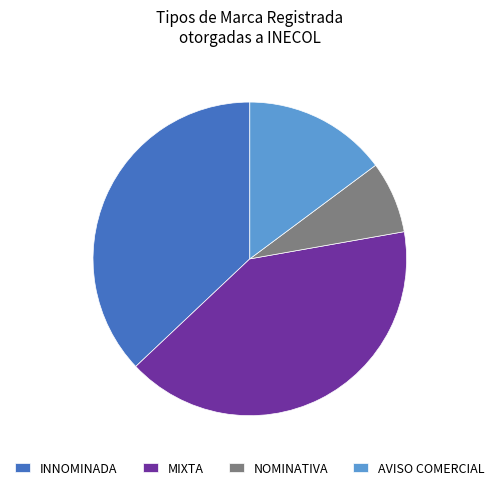

How many segments does this pie chart have?

4